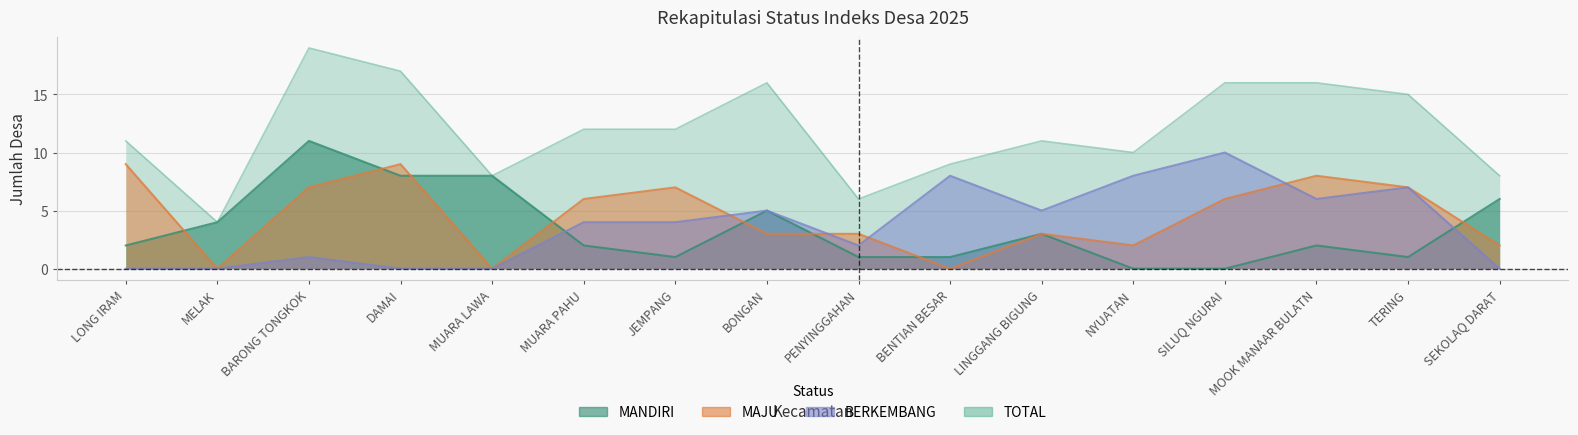

Does the chart display data point markers on the line(s)?

No